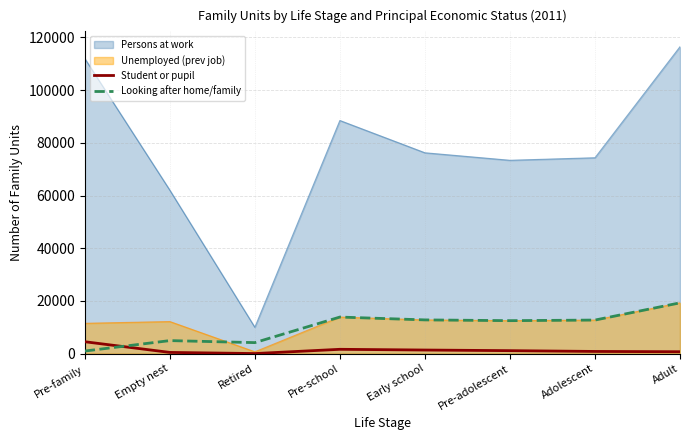

True or false: Persons at work and Looking after home/family cross at least once.

False